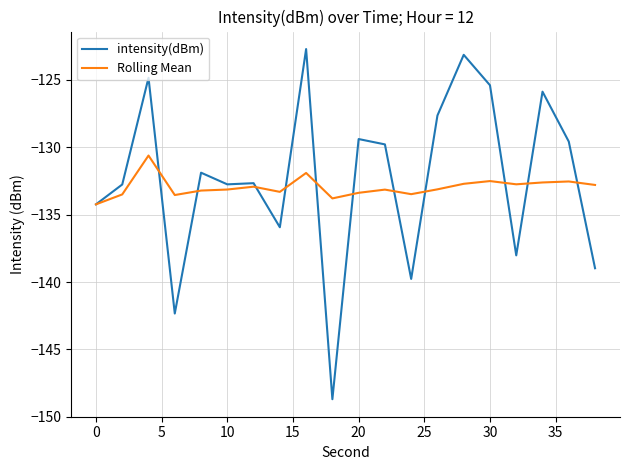

Which series ends up on top after the final intersection of Rolling Mean and intensity(dBm)?

Rolling Mean